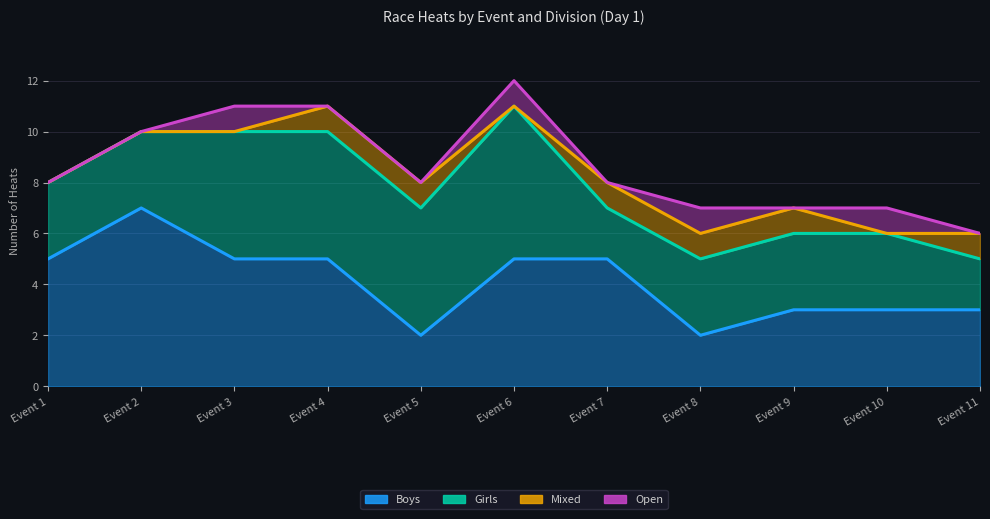

Does the chart display data point markers on the line(s)?

No